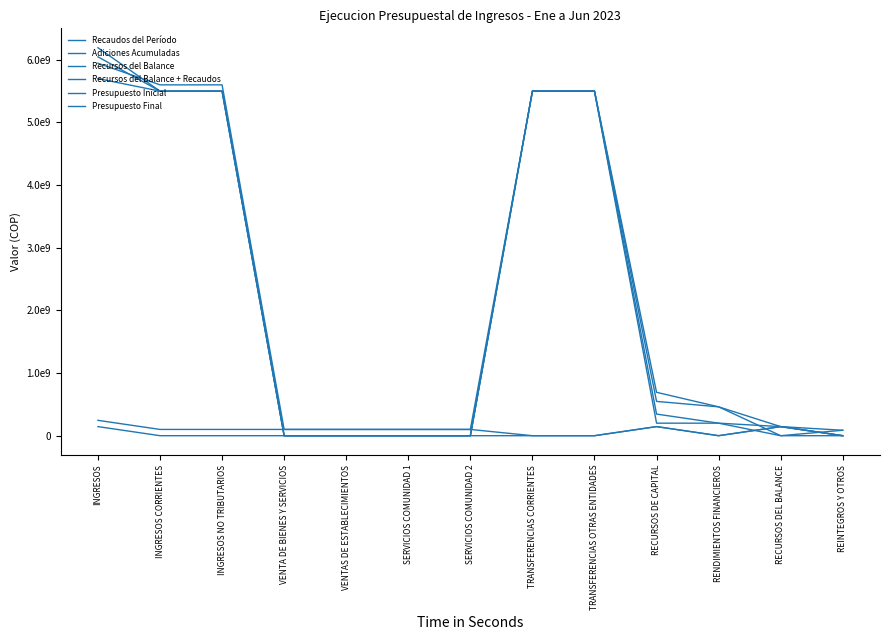

Does the chart have visible grid lines?

No